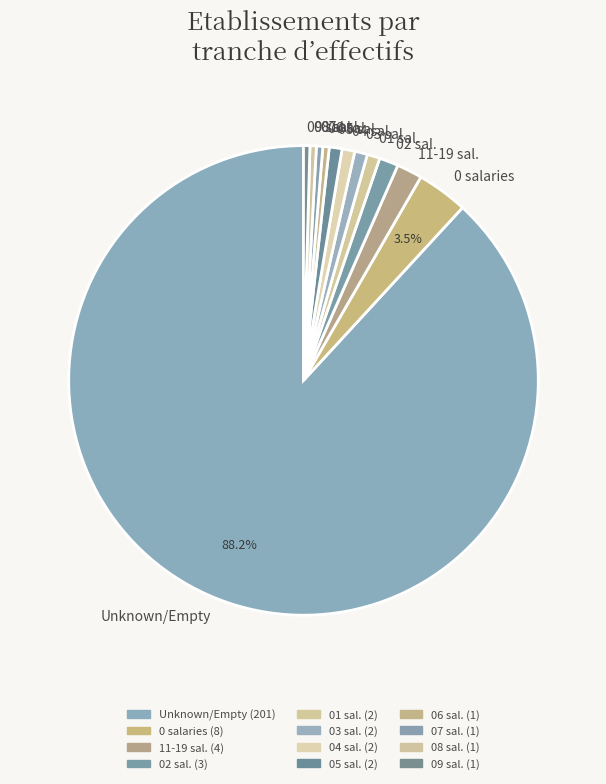

Does 09 sal. account for over 50% of the chart?

No